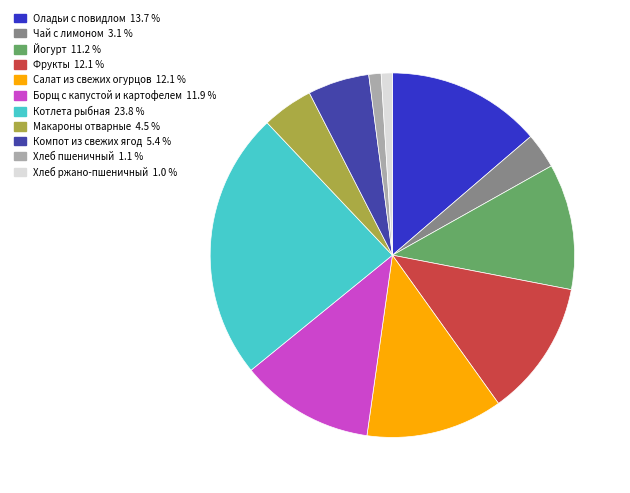

Do Хлеб пшеничный and Борщ с капустой и картофелем together represent more than half of the pie?

No